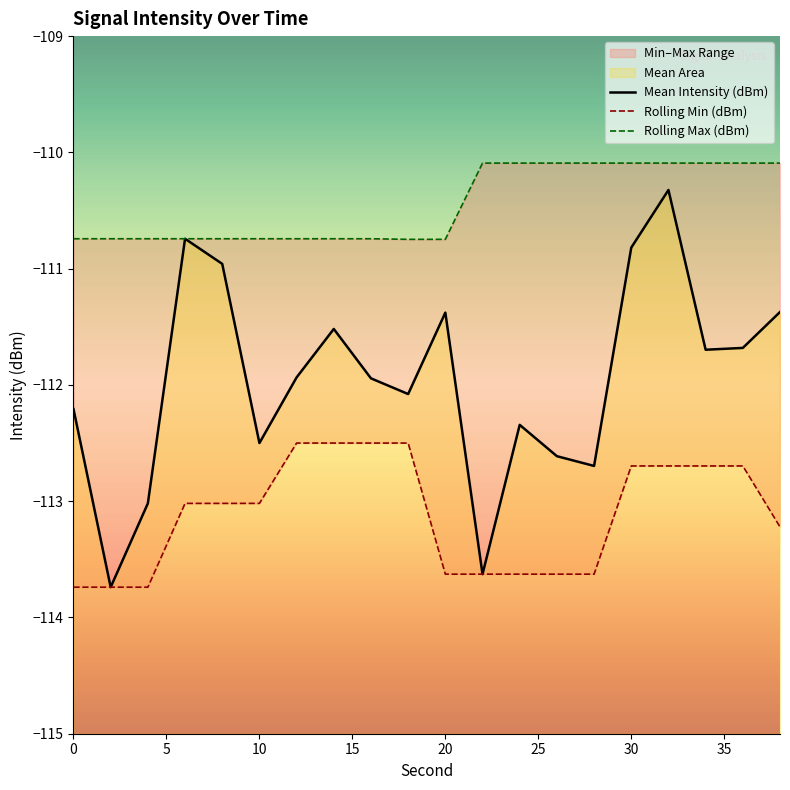

The value of Mean Intensity (dBm) at 12 is -174.9. True or false?

False